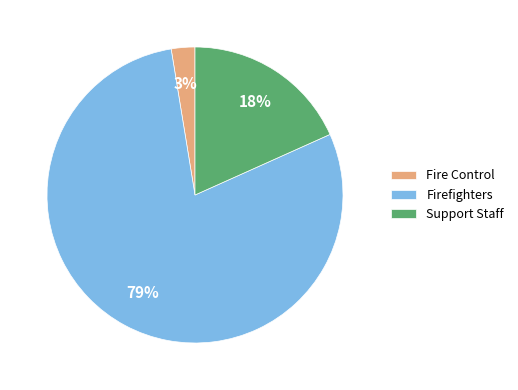

How many segments does this pie chart have?

3